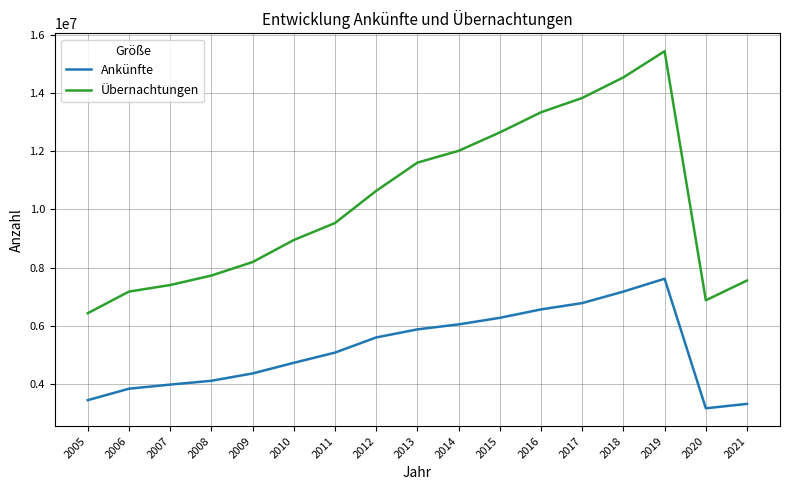

Where is the first local minimum for Übernachtungen?

2020